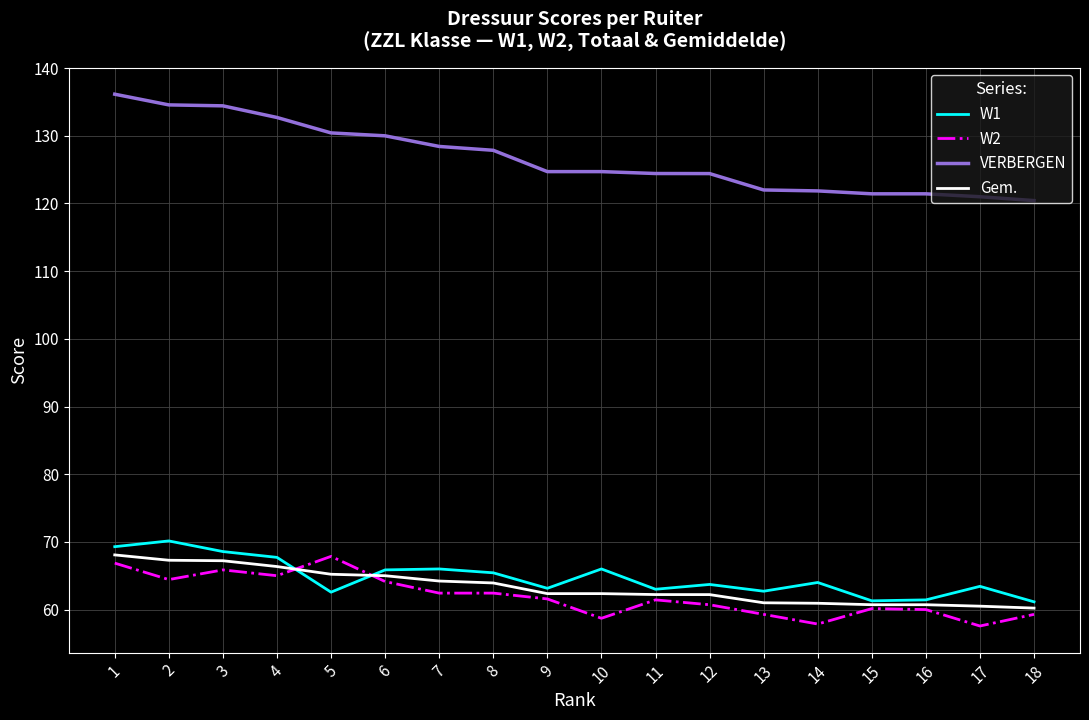

How many values in the VERBERGEN series are below 124?

6